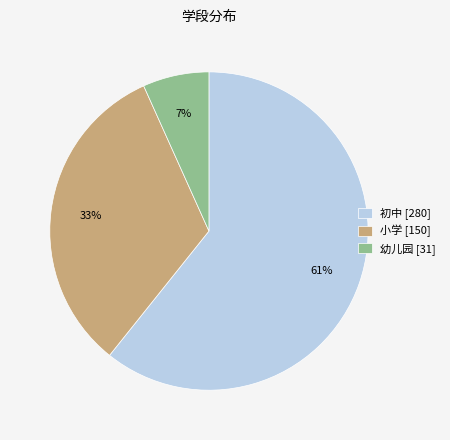

To the nearest percent, what portion does 幼儿园 [31] represent?

7%